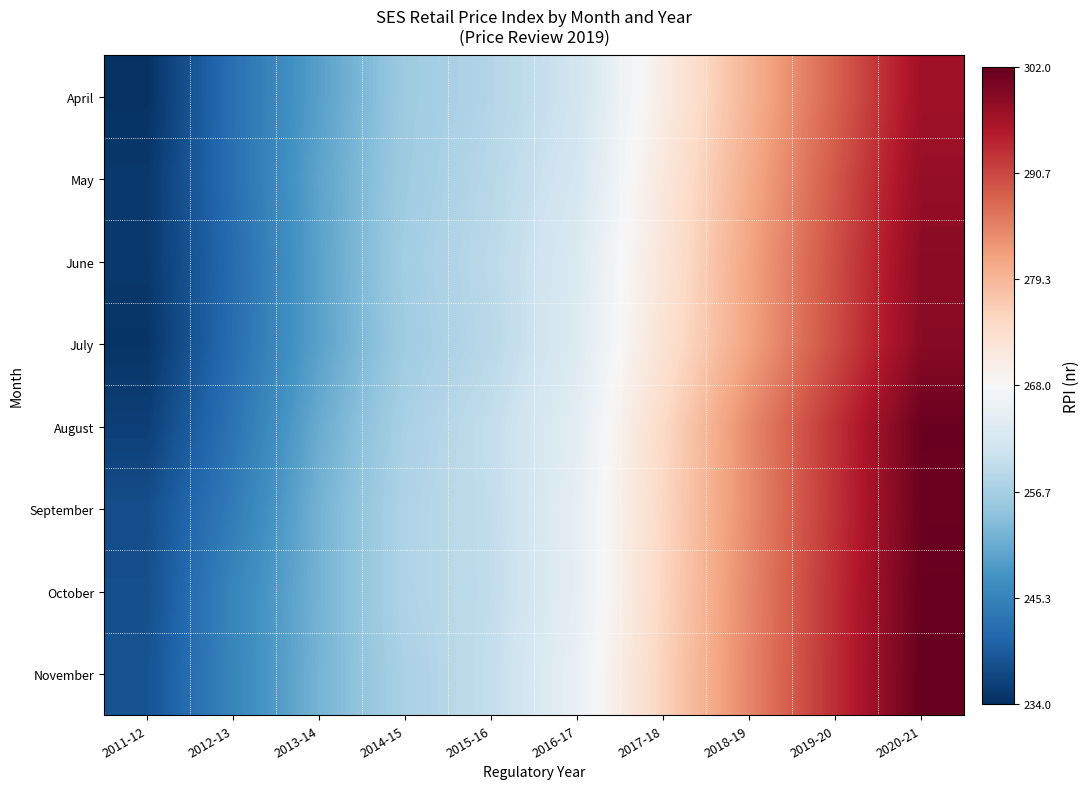

Reading left to right, list all the values displayed in this chart.

April: 2011-12=234.4	2012-13=242.5	2013-14=249.5	2014-15=255.7	2015-16=258.0	2016-17=261.4	2017-18=270.6	2018-19=279.7	2019-20=288.1	2020-21=296.7
May: 2011-12=235.2	2012-13=242.4	2013-14=250.0	2014-15=255.9	2015-16=258.5	2016-17=262.1	2017-18=271.7	2018-19=280.7	2019-20=289.1	2020-21=297.8
June: 2011-12=235.2	2012-13=241.8	2013-14=249.7	2014-15=256.3	2015-16=258.9	2016-17=263.1	2017-18=272.3	2018-19=281.5	2019-20=289.9	2020-21=298.6
July: 2011-12=234.7	2012-13=242.1	2013-14=249.7	2014-15=256.0	2015-16=258.6	2016-17=263.4	2017-18=272.9	2018-19=281.7	2019-20=290.1	2020-21=298.9
August: 2011-12=236.1	2012-13=243.0	2013-14=251.0	2014-15=257.0	2015-16=259.8	2016-17=264.4	2017-18=274.7	2018-19=284.2	2019-20=292.7	2020-21=301.5
September: 2011-12=237.9	2012-13=244.2	2013-14=251.9	2014-15=257.6	2015-16=259.6	2016-17=264.9	2017-18=275.1	2018-19=284.1	2019-20=292.6	2020-21=301.4
October: 2011-12=238.0	2012-13=245.6	2013-14=251.9	2014-15=257.7	2015-16=259.5	2016-17=264.8	2017-18=275.3	2018-19=284.5	2019-20=293.0	2020-21=301.8
November: 2011-12=238.5	2012-13=245.6	2013-14=252.1	2014-15=257.1	2015-16=259.8	2016-17=265.5	2017-18=275.8	2018-19=284.6	2019-20=293.1	2020-21=301.9